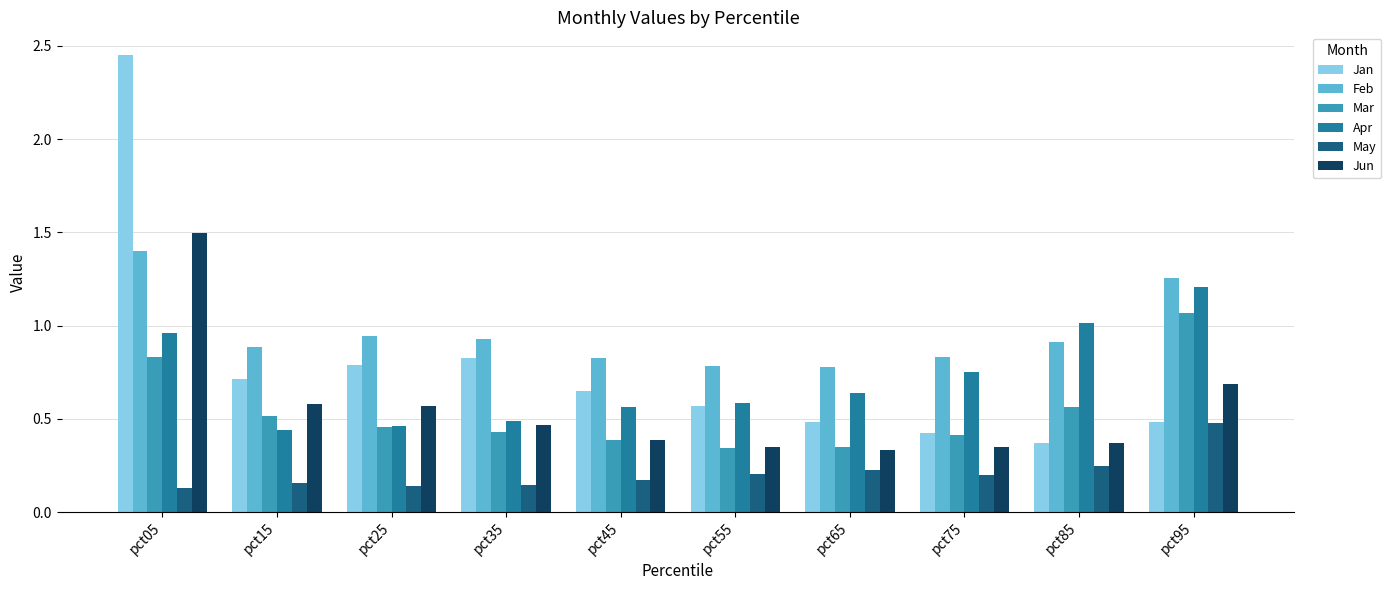

What value does the Apr series have at pct95?

1.2